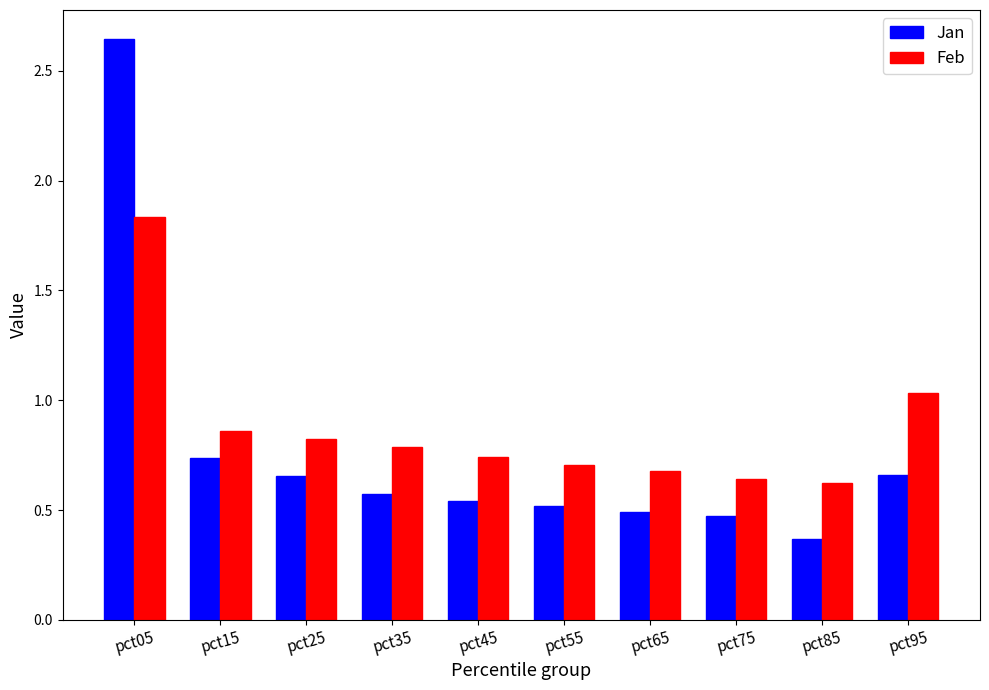

Where is Feb nearest to the value 1?

pct95